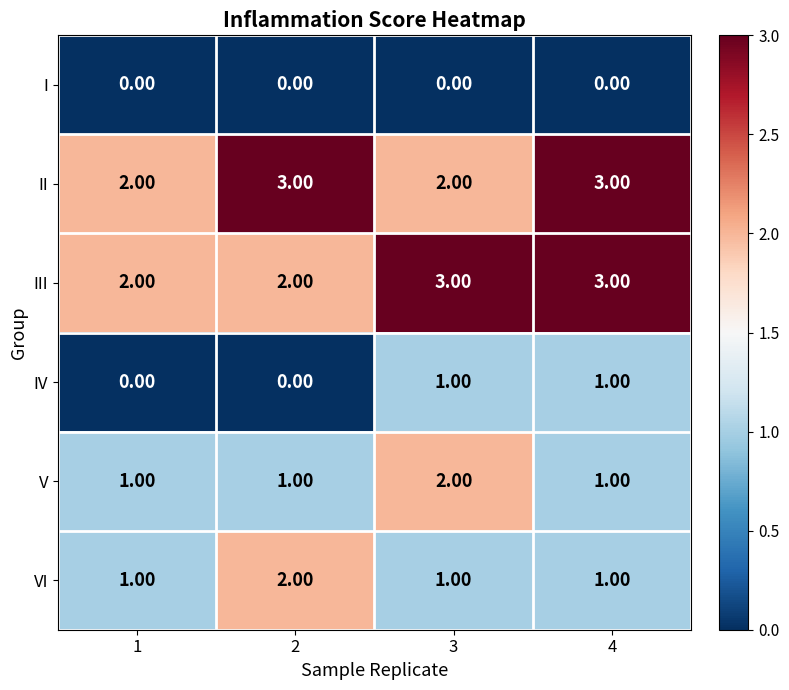

Is the value of V at 1 greater than the value of II at 4?

No